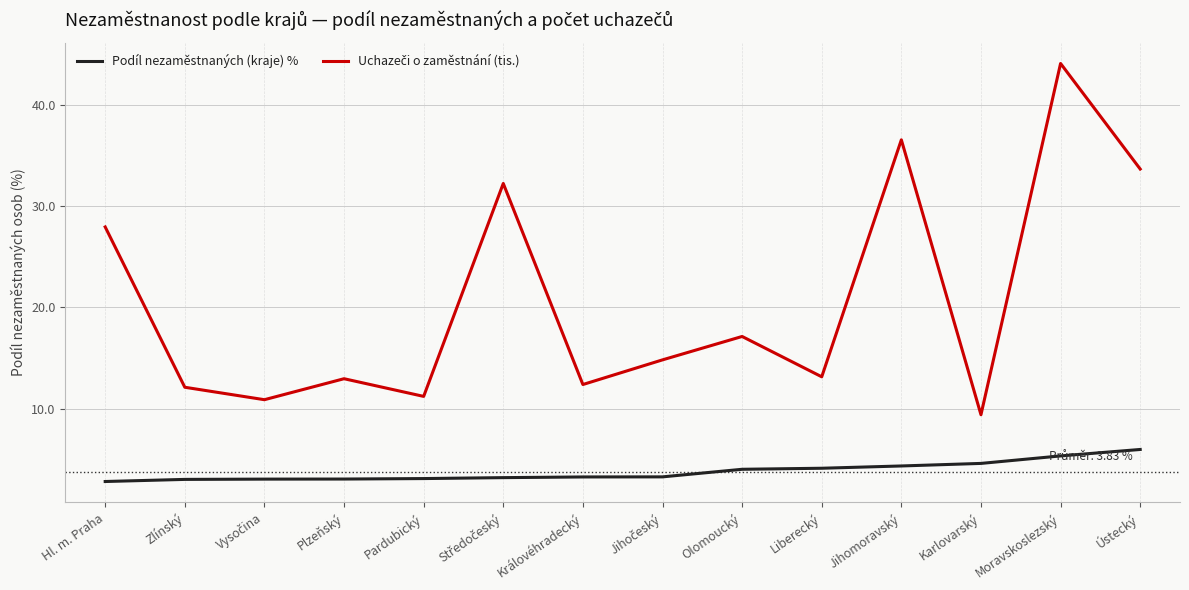

What is the difference between the highest and lowest values at Pardubický?

8.1